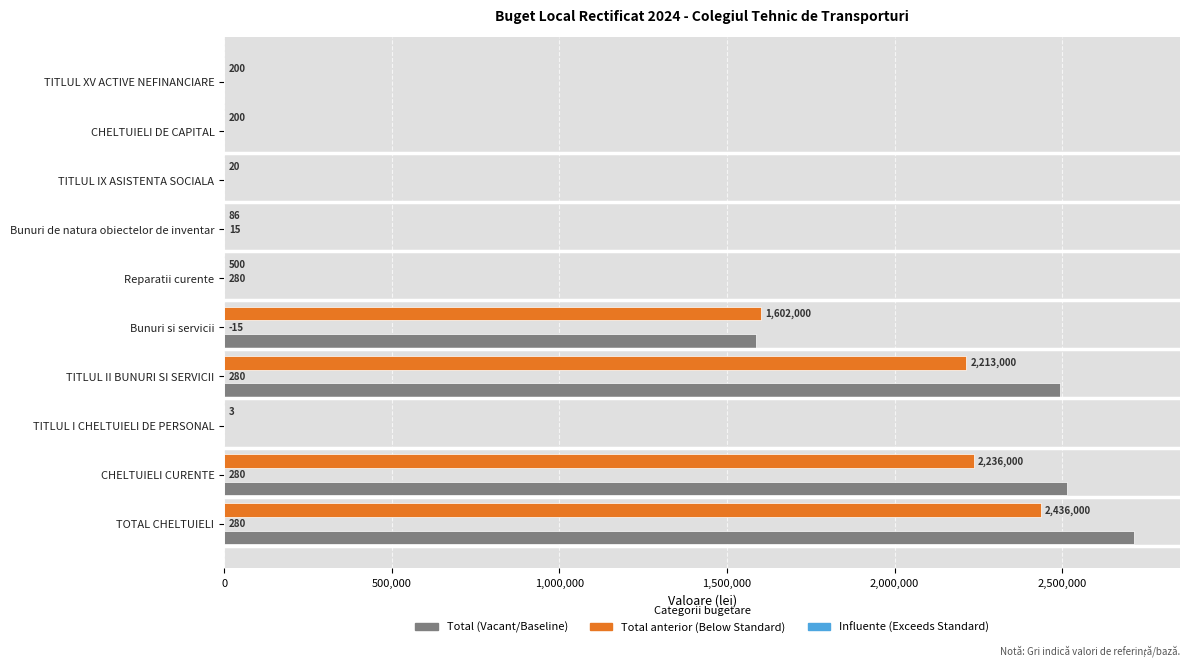

At which category is the sum across all series the highest?

TOTAL CHELTUIELI